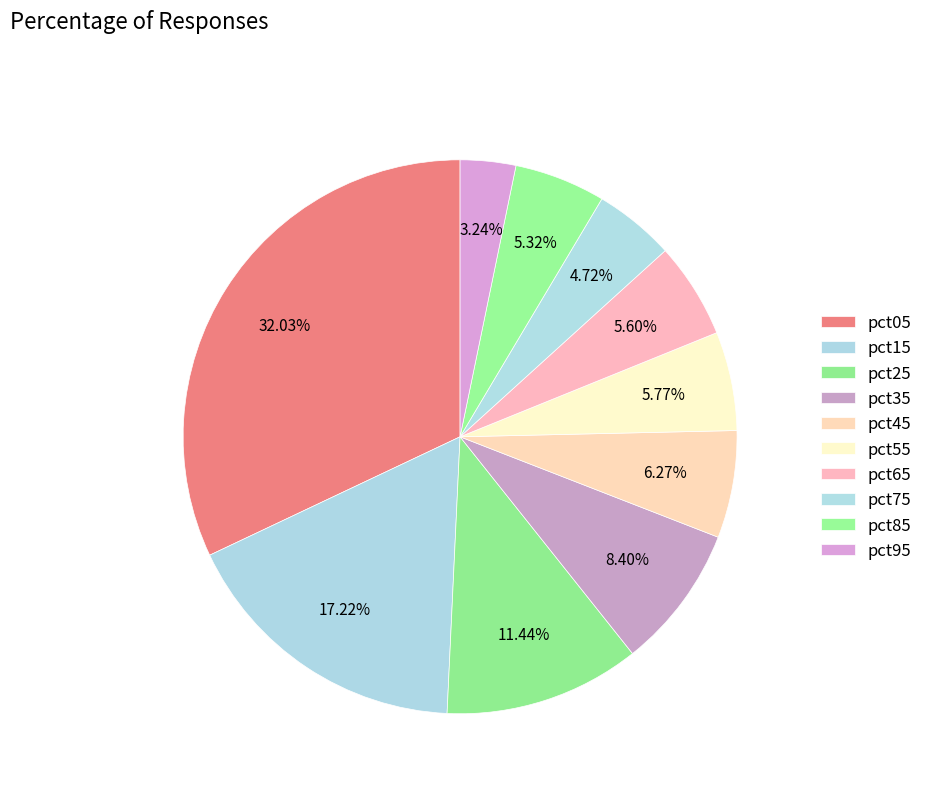

How many segments does this pie chart have?

10